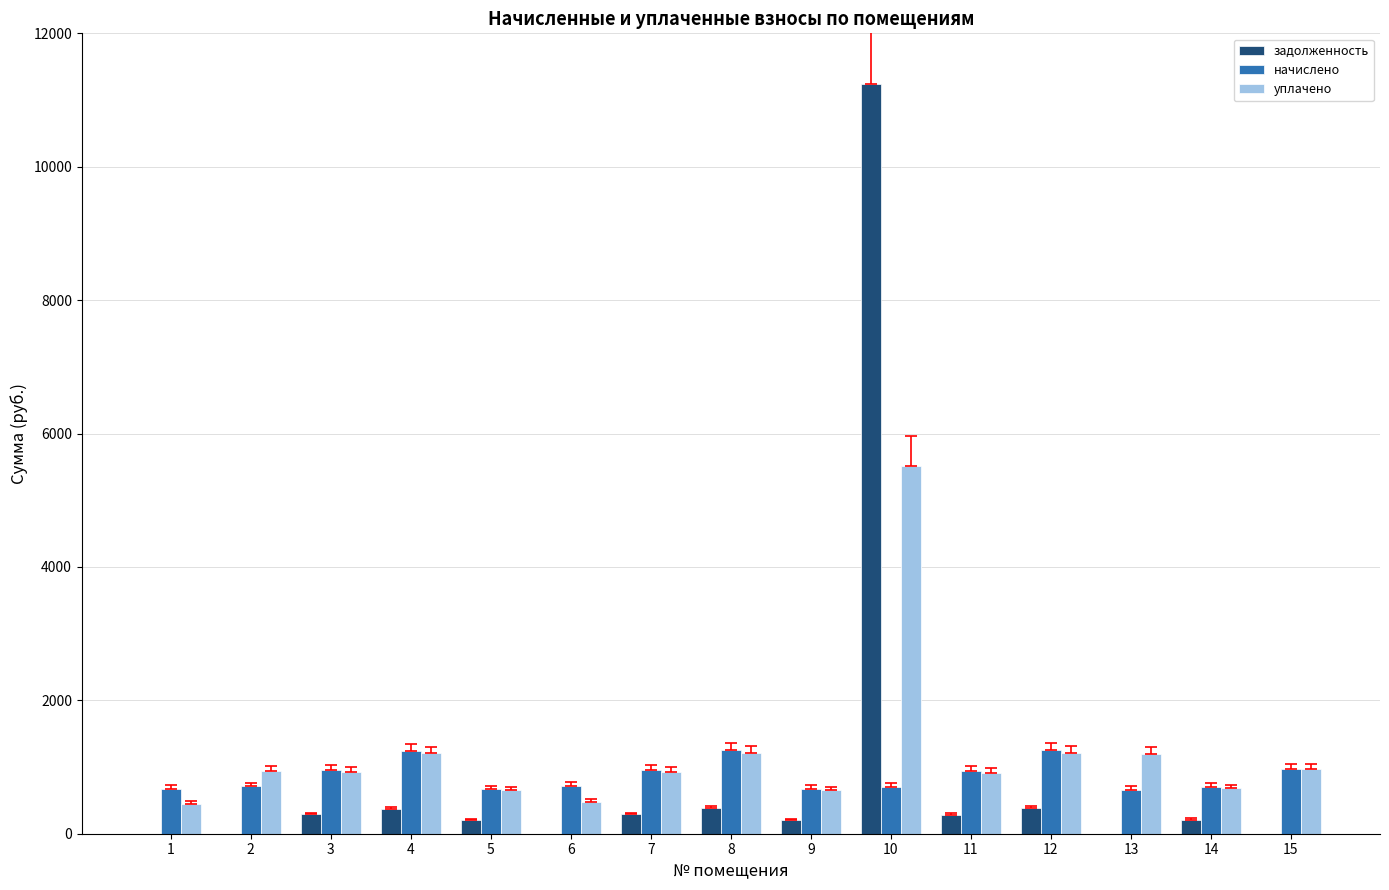

The value of уплачено at 2 is 945.4. True or false?

True